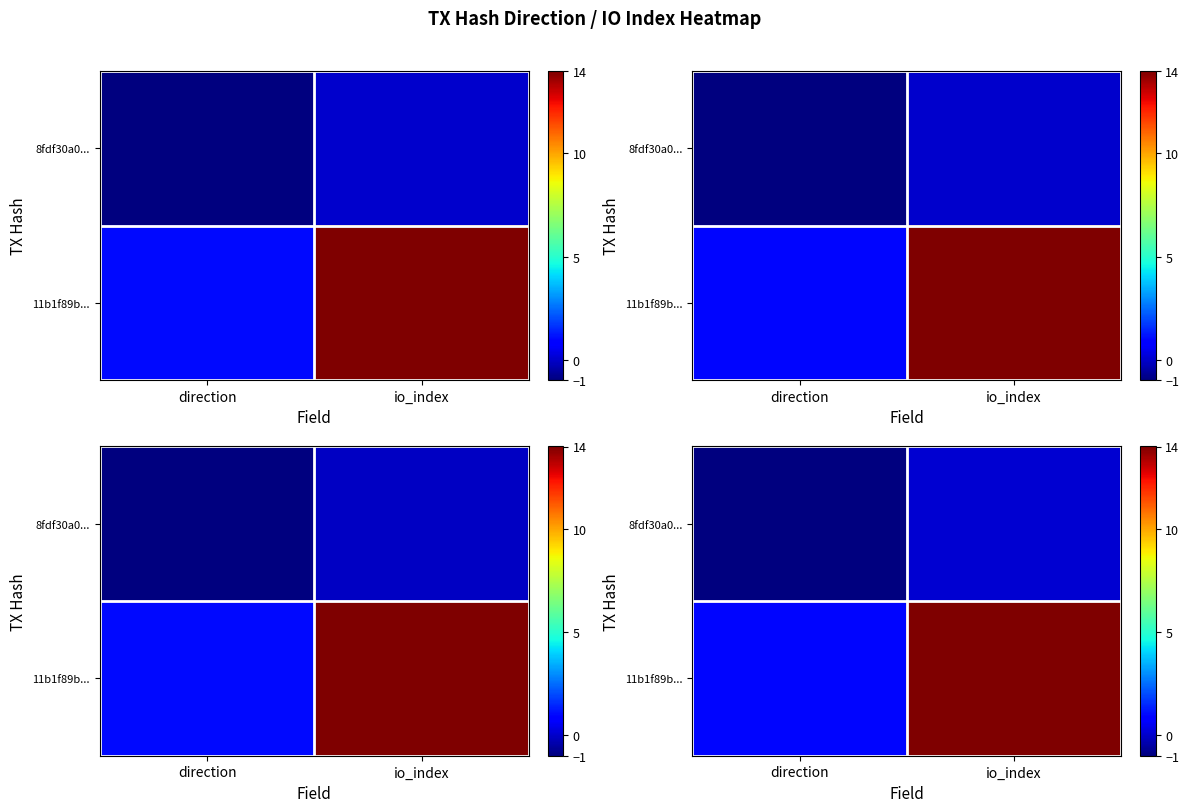

What is the difference between the row_0 values at io_index and direction?

1.0